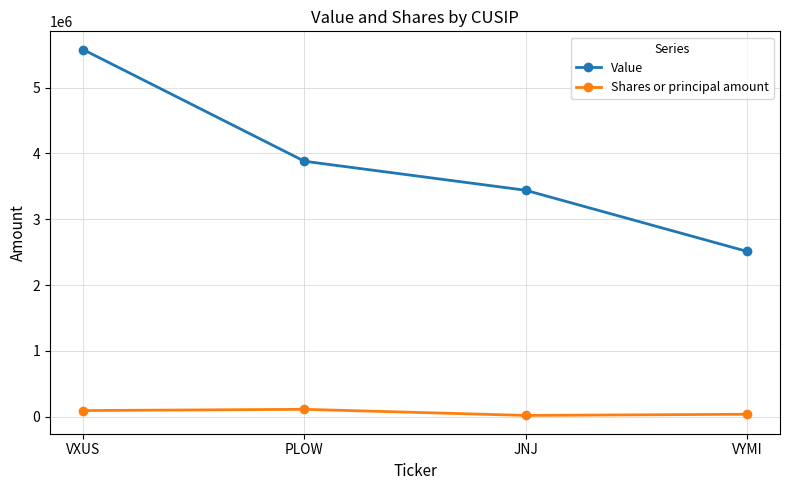

Which series has the widest spread of values?

Value